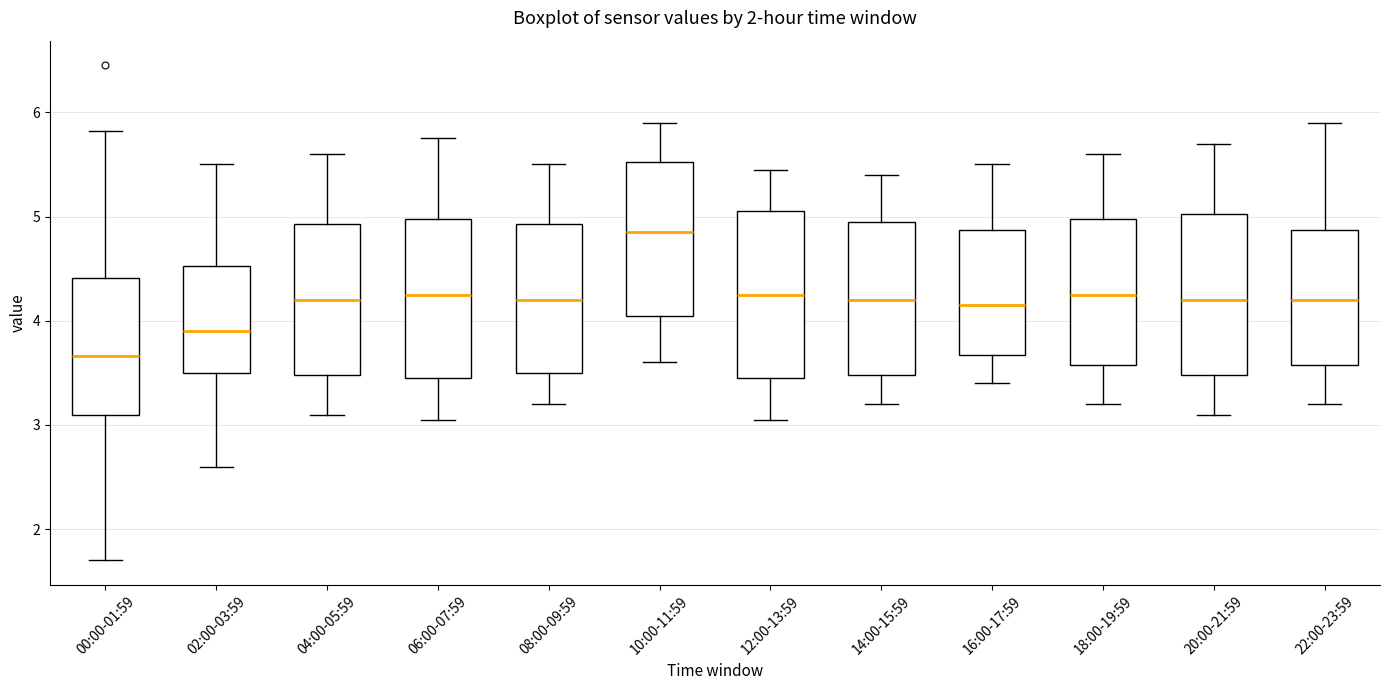

Reading left to right, transcribe this box plot: for each box, give where its median line is, the range the box spans, and where its two whiskers end, as read against the y-axis. The values are not printed on the chart, so give them approximately, as read against the axis.

00:00-01:59: median 3.7, box 3.1 to 4.4, whiskers 1.7 to 5.8
02:00-03:59: median 3.9, box 3.5 to 4.5, whiskers 2.6 to 5.5
04:00-05:59: median 4.2, box 3.5 to 4.9, whiskers 3.1 to 5.6
06:00-07:59: median 4.3, box 3.5 to 5.0, whiskers 3.1 to 5.8
08:00-09:59: median 4.2, box 3.5 to 4.9, whiskers 3.2 to 5.5
10:00-11:59: median 4.9, box 4.1 to 5.5, whiskers 3.6 to 5.9
12:00-13:59: median 4.3, box 3.5 to 5.1, whiskers 3.1 to 5.5
14:00-15:59: median 4.2, box 3.5 to 5.0, whiskers 3.2 to 5.4
16:00-17:59: median 4.2, box 3.7 to 4.9, whiskers 3.4 to 5.5
18:00-19:59: median 4.3, box 3.6 to 5.0, whiskers 3.2 to 5.6
20:00-21:59: median 4.2, box 3.5 to 5.0, whiskers 3.1 to 5.7
22:00-23:59: median 4.2, box 3.6 to 4.9, whiskers 3.2 to 5.9